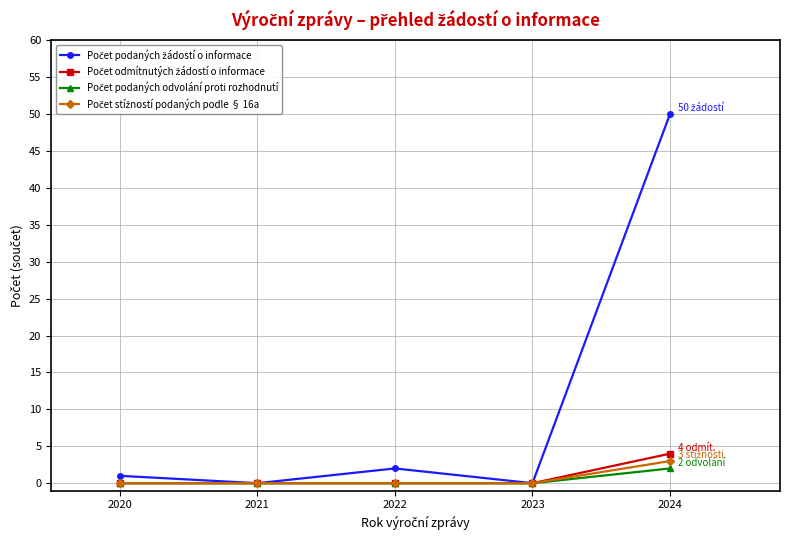

At which category is the sum across all series the highest?

2024